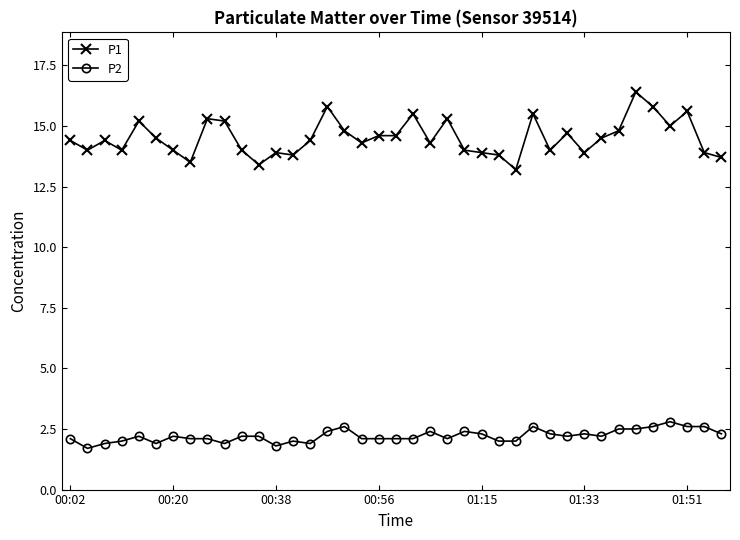

What is the smallest value displayed?

1.7